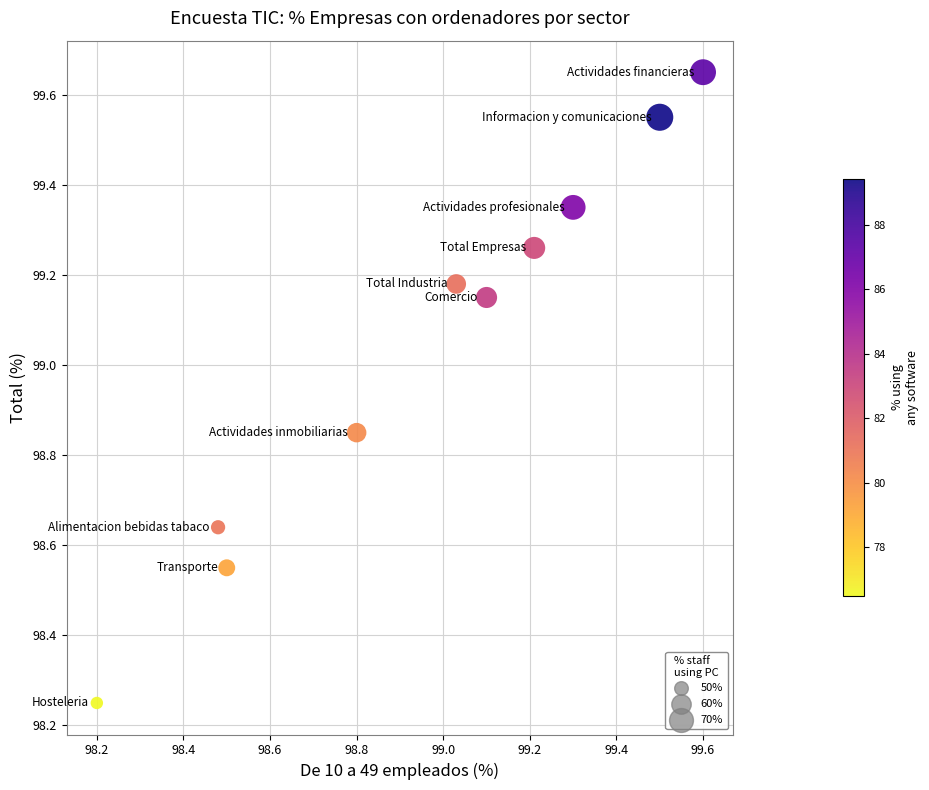

What is the range of Y values (max minus min)?

1.4